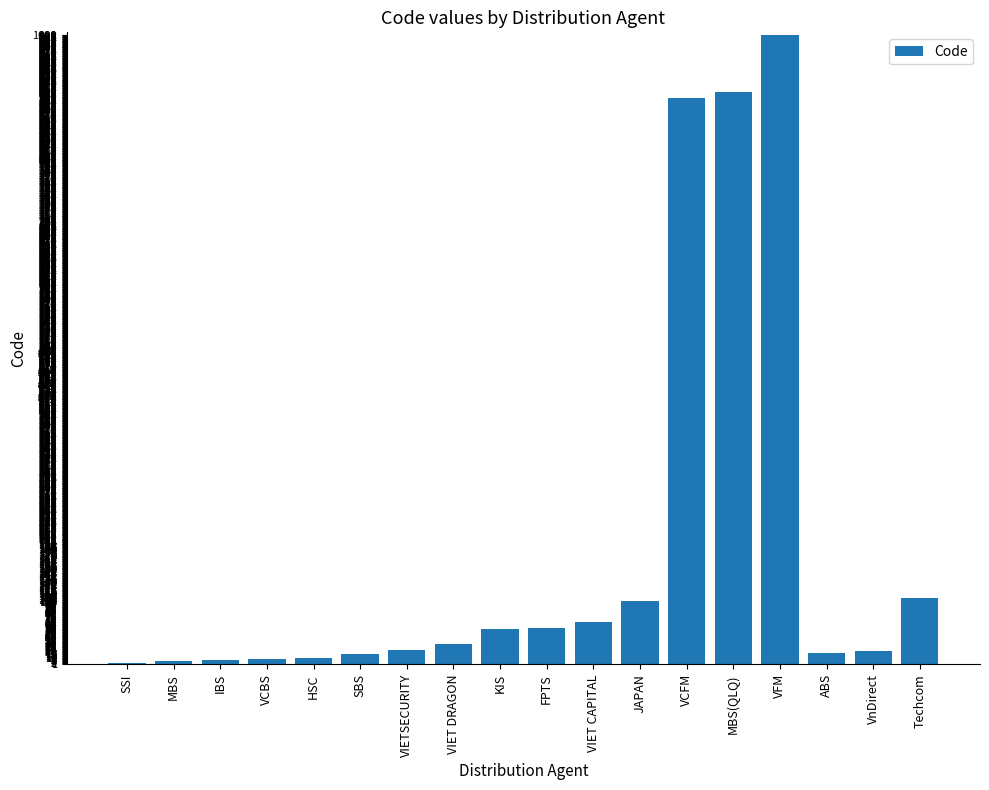

Approximately how many times larger is the value at JAPAN compared to VIET CAPITAL?

1.5